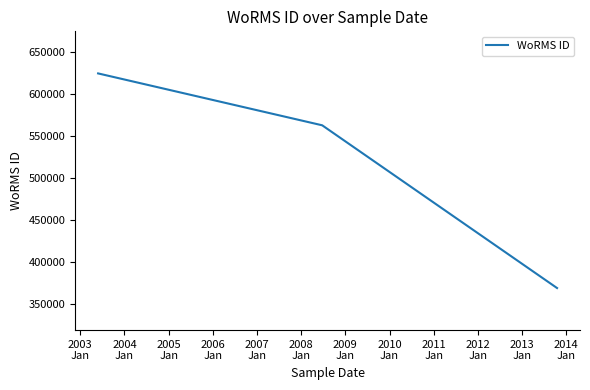

What is the minimum value shown in the chart?

369473